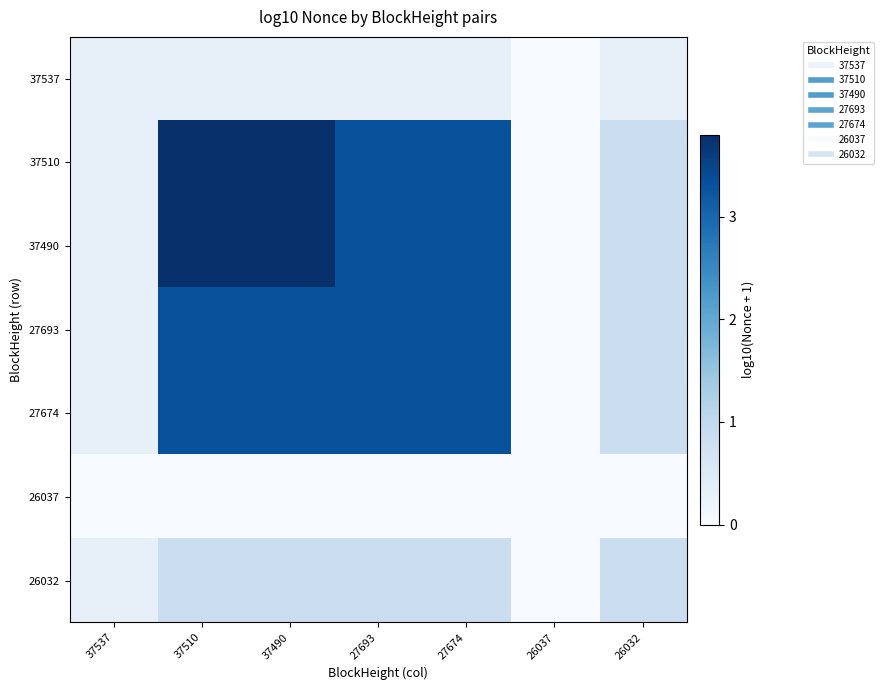

Which series has the largest total across all categories?

37510